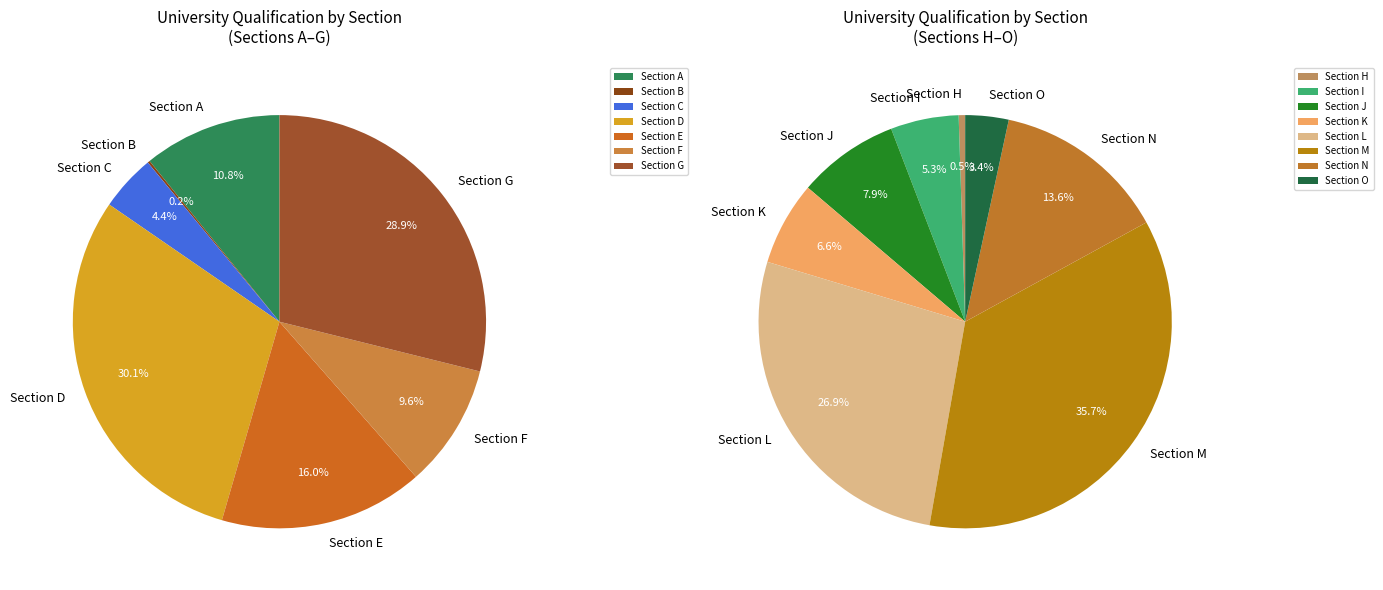

How many segments does this pie chart have?

15